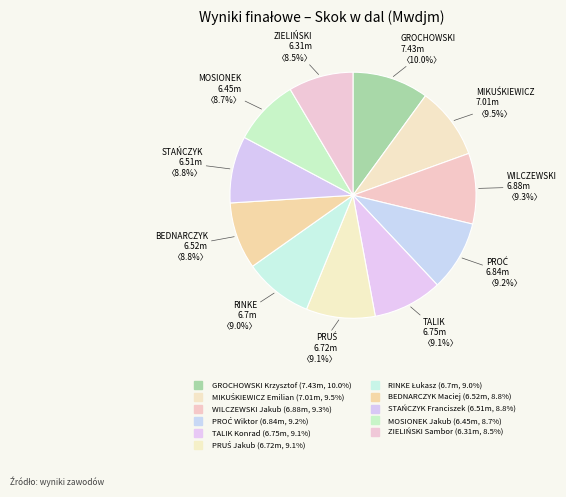

The GROCHOWSKI Krzysztof slice represents 10% of the pie. True or false?

True